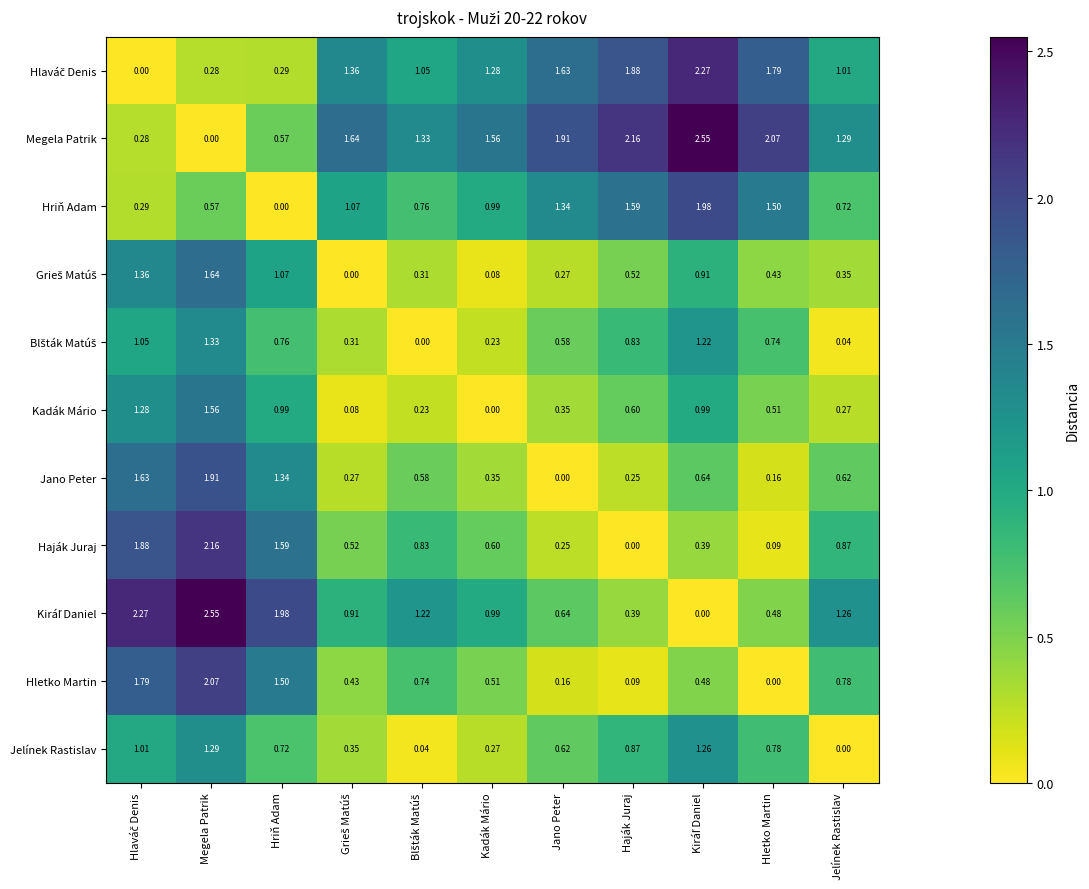

Where is Kadák Mário nearest to the value 0?

Kadák Mário